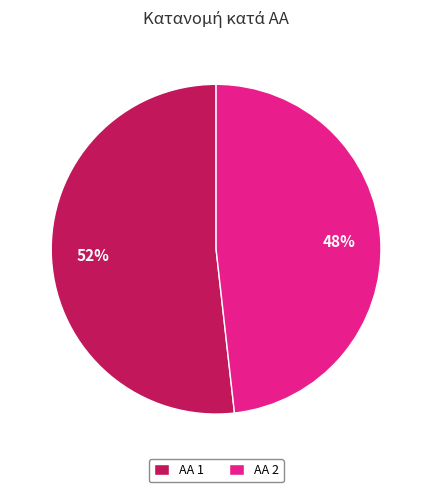

To the nearest percent, what portion does ΑΑ 1 represent?

52%